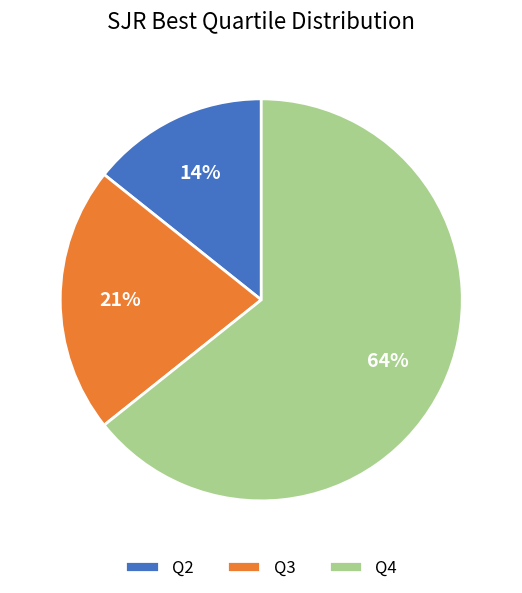

What percentage is the Q3 slice, to the nearest percent?

21%